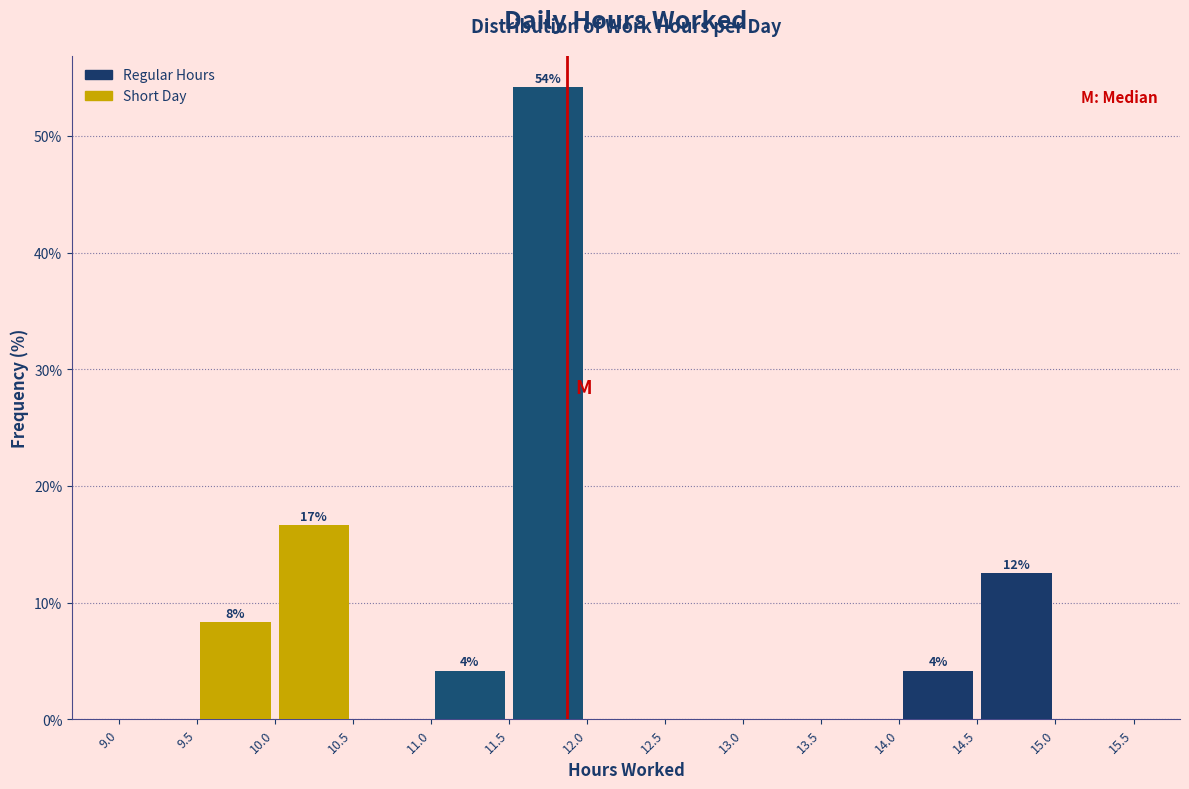

Which range on the x-axis has the tallest bar?

11.5 to 12.0